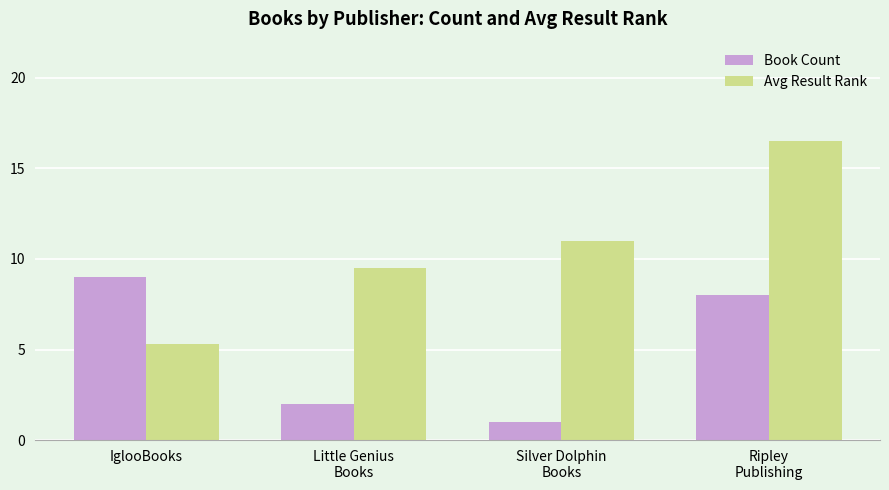

True or false: Book Count has a value of 9.0 at IglooBooks.

True